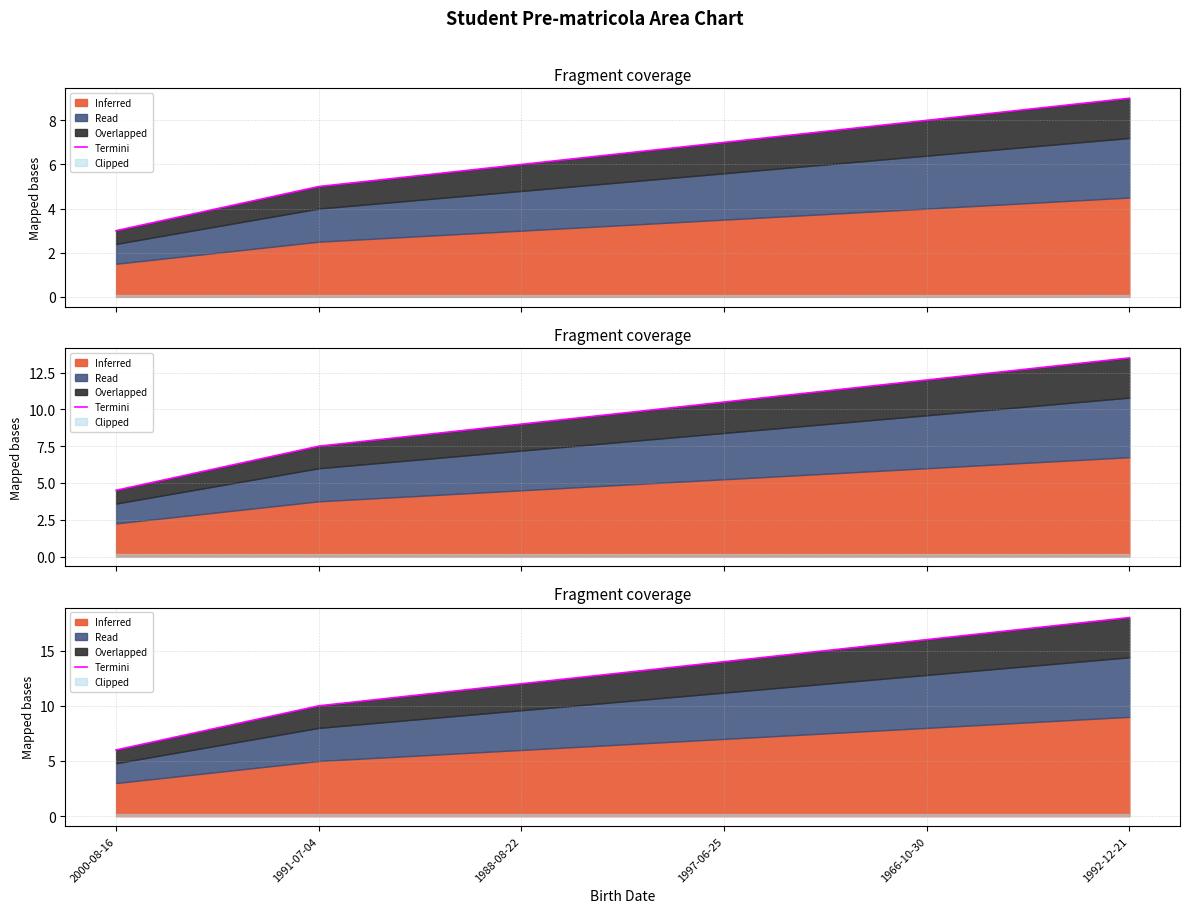

Reading left to right, what are all the values shown in this chart?

2000-08-16=6	1991-07-04=10	1988-08-22=12	1997-06-25=14	1966-10-30=16	1992-12-21=18